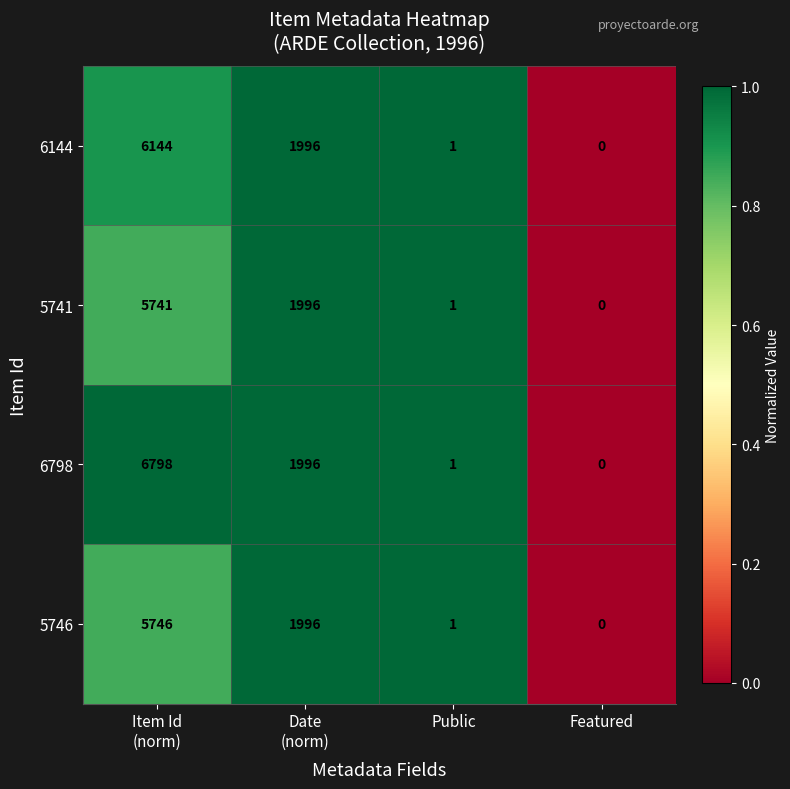

Reading left to right, transcribe all the data shown in this chart.

6144: 6144	1996	1	0
5741: 5741	1996	1	0
6798: 6798	1996	1	0
5746: 5746	1996	1	0